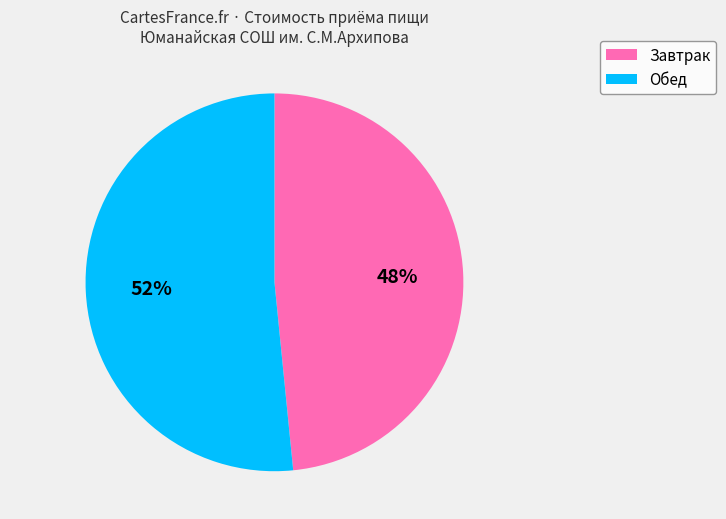

What percentage is the Завтрак slice, to the nearest percent?

48%